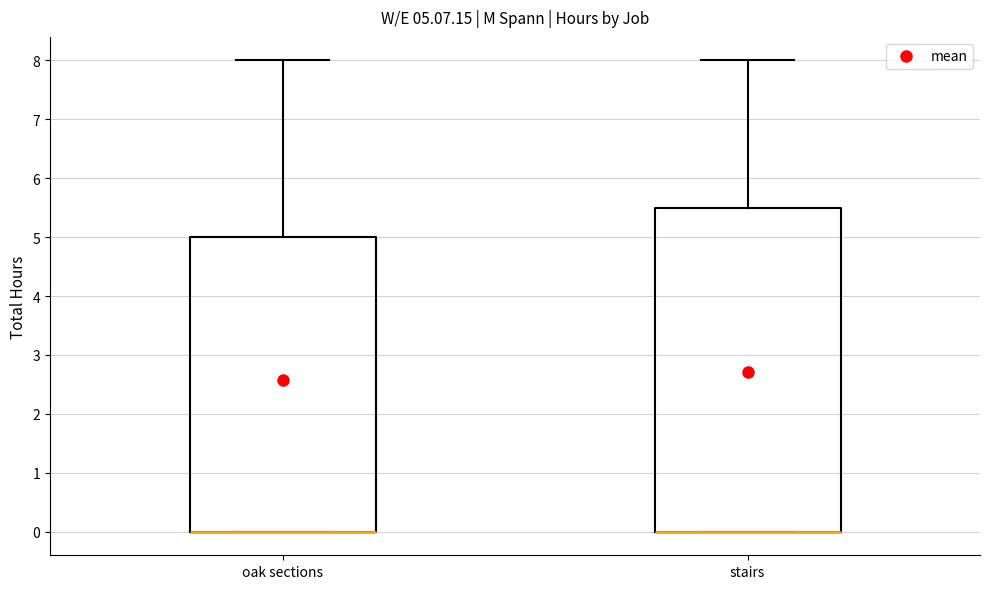

Which box is the tallest, from its lower edge to its upper edge?

stairs